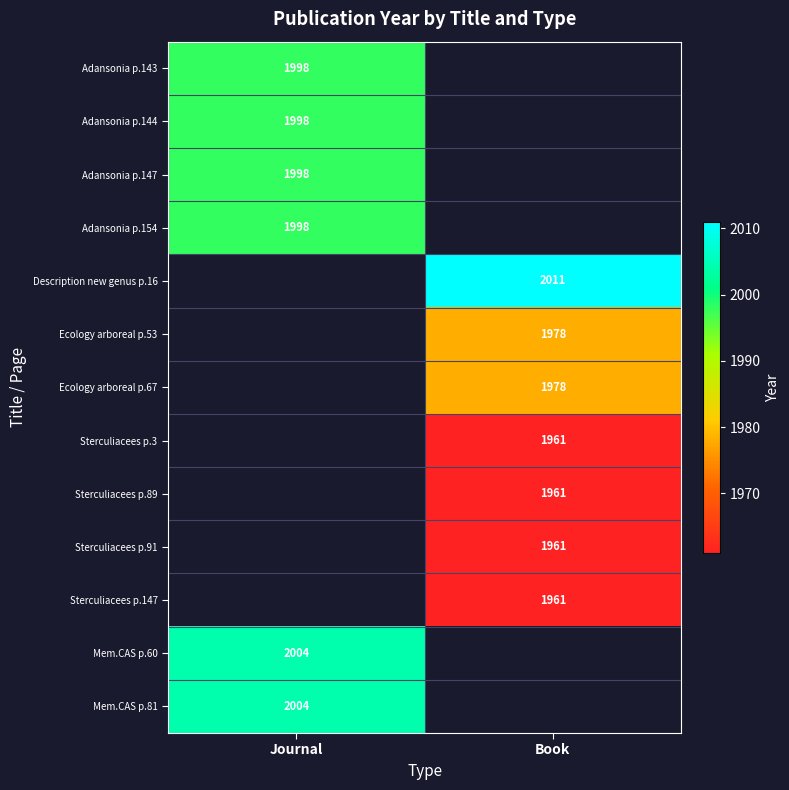

Is the value of Mem.CAS p.81 at Journal greater than the value of Sterculiacees p.3 at Book?

Yes